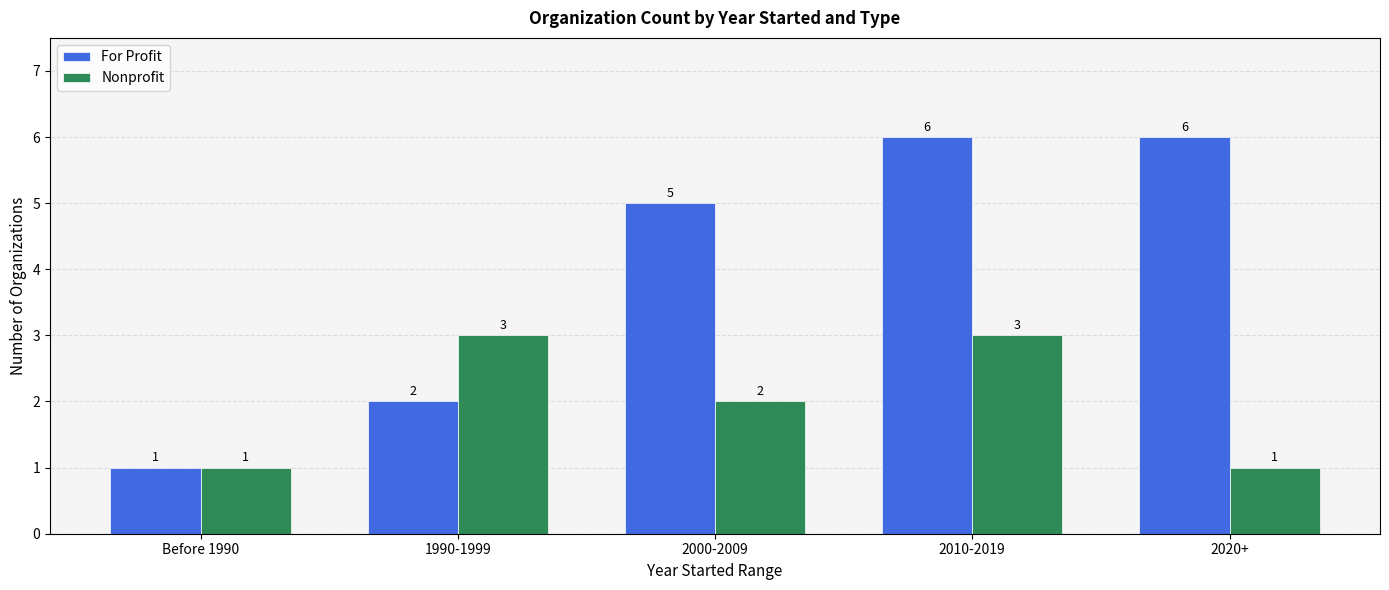

What is the total value across all series at 2000-2009?

7